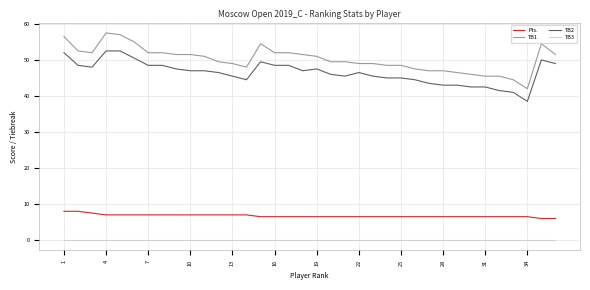

True or false: TB2 and TB1 intersect in this chart.

False